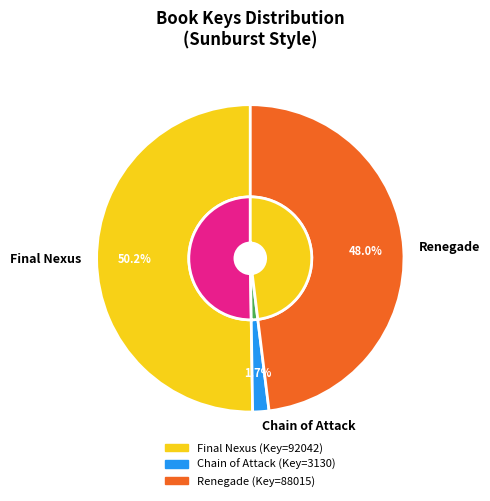

How much of the chart is everything except Final Nexus?

49.8%